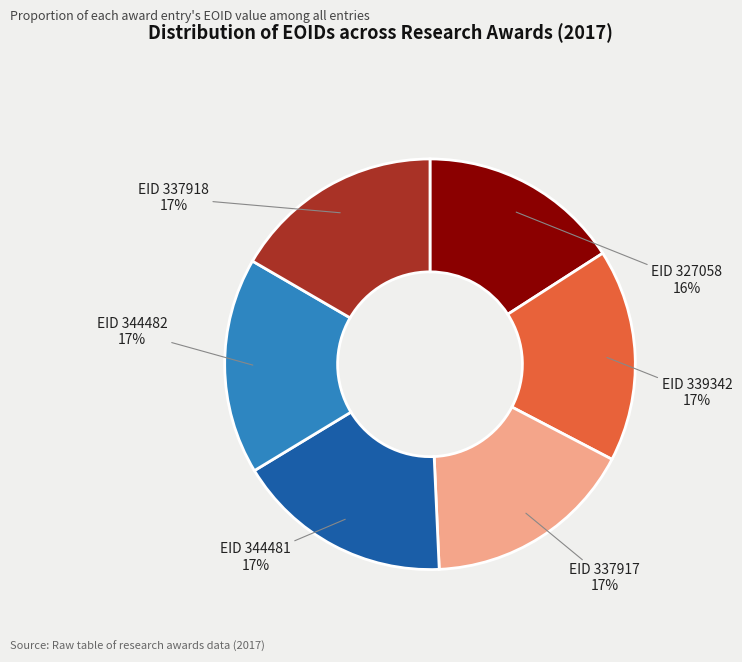

The EID 339342 slice represents 27% of the pie. True or false?

False